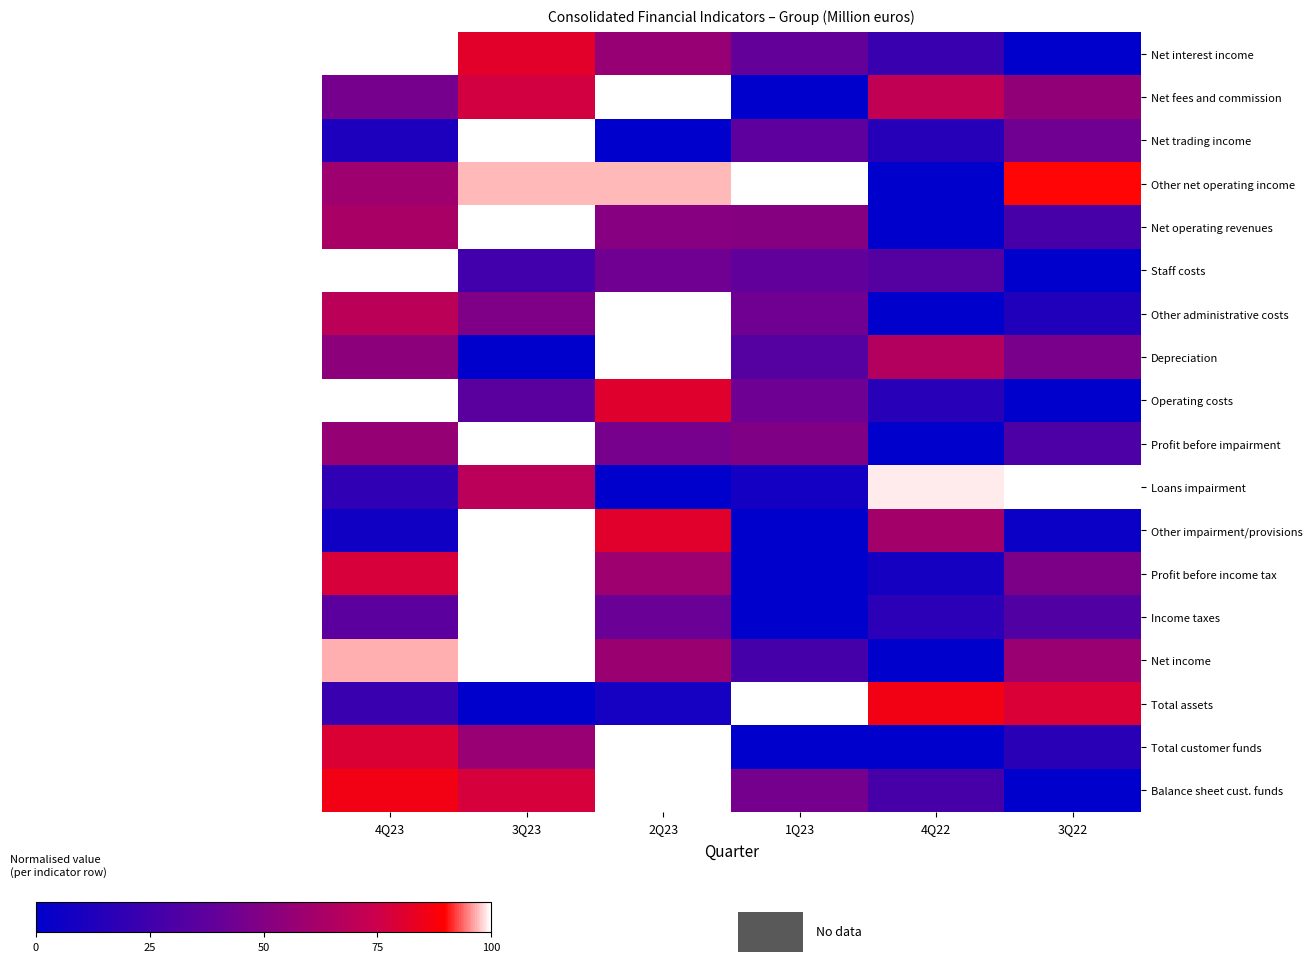

Which series has the largest total across all categories?

Other net operating income